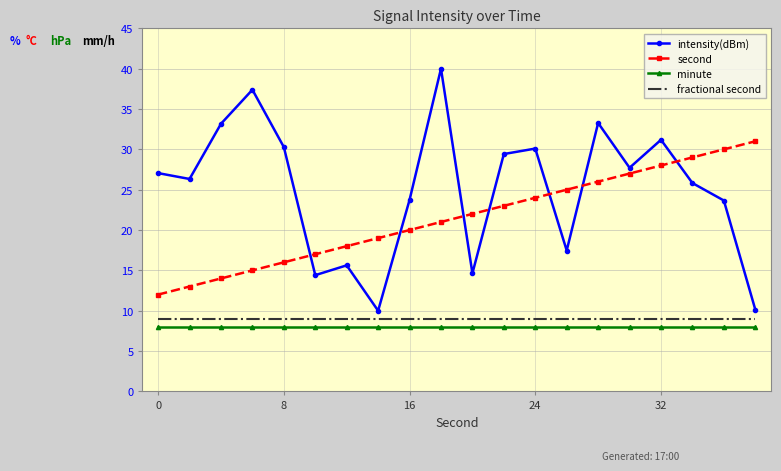

True or false: intensity(dBm) and minute cross at least once.

False